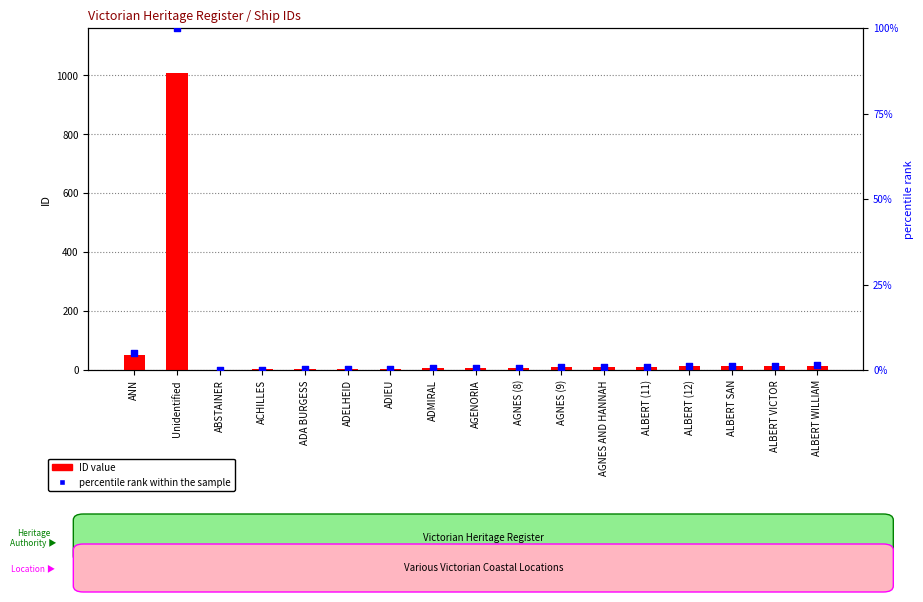

Which series reaches the minimum Y coordinate?

percentile rank within the sample